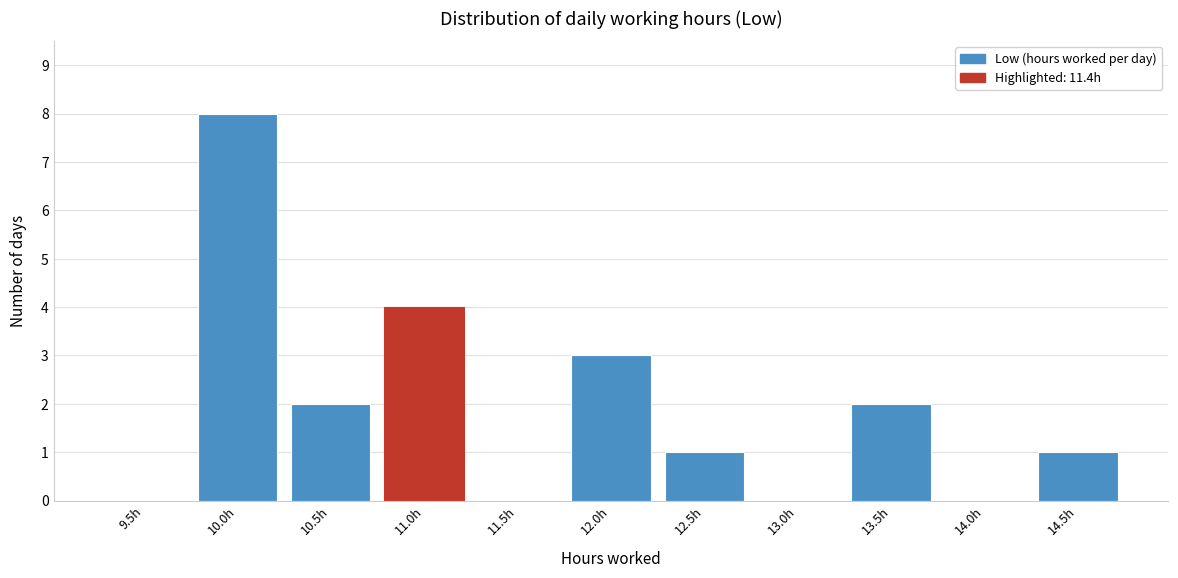

Reading right to left, extract all data points from this chart.

14.5h=1	14.0h=0	13.5h=2	13.0h=0	12.5h=1	12.0h=3	11.5h=0	11.0h=4	10.5h=2	10.0h=8	9.5h=0